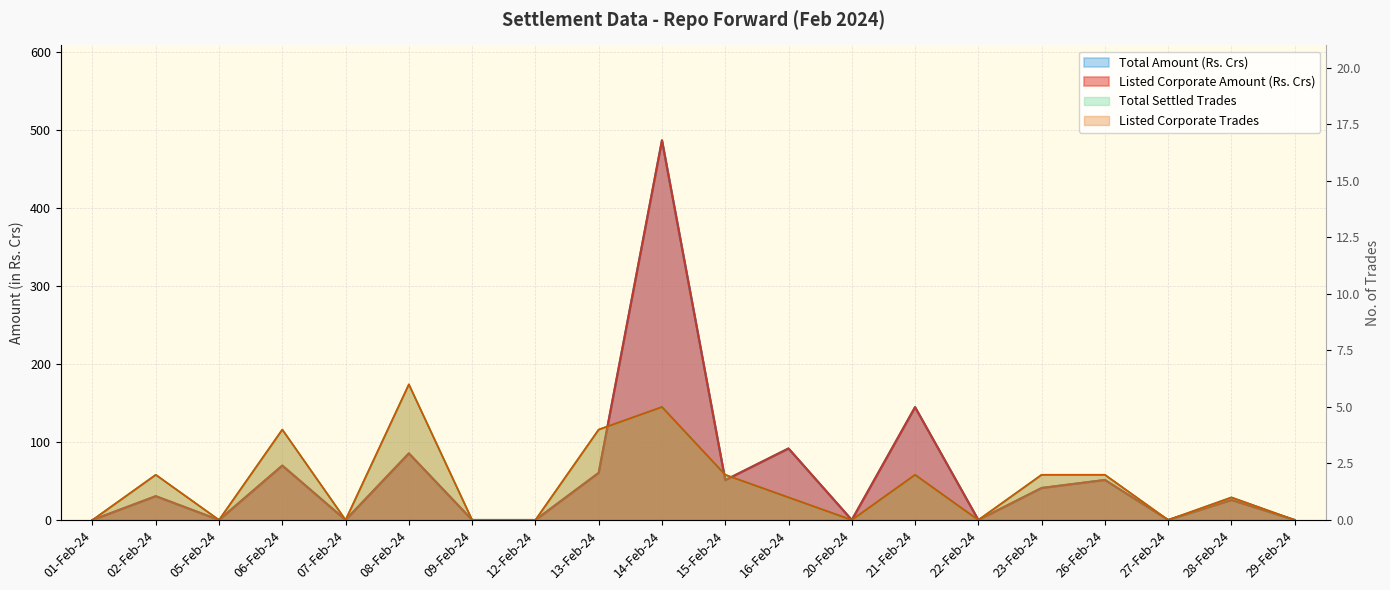

The Total Settled Trades series shows 3.2 at 14-Feb-24. True or false?

False